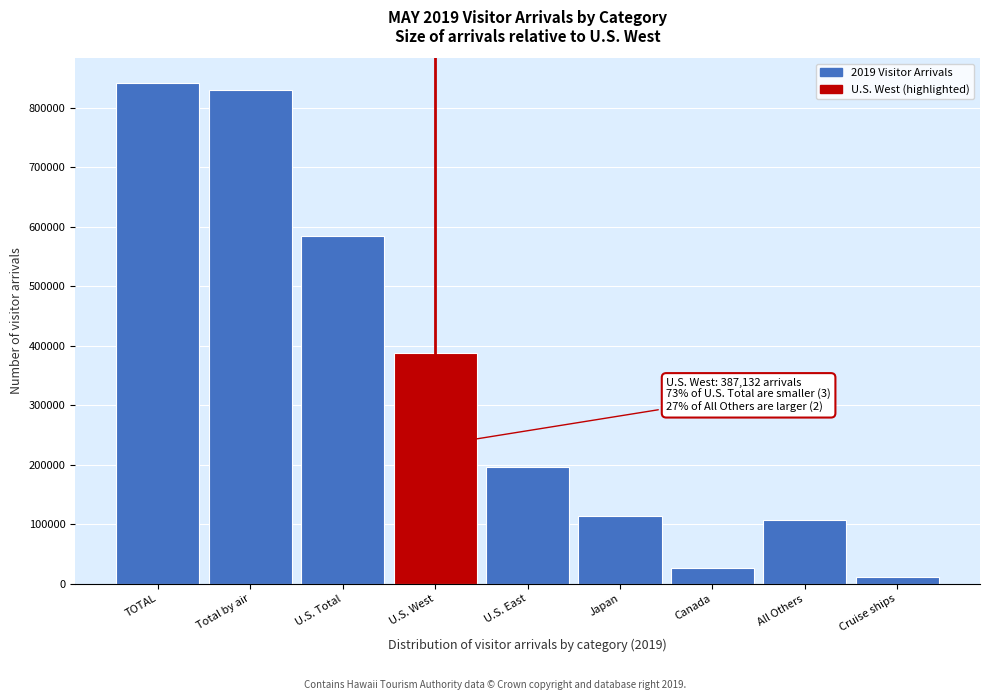

Reading left to right, what are all the values shown in this chart?

841376.0	830038.4	583876.2	387132.2	196744.0	113217.7	25794.0	107150.4	11337.6